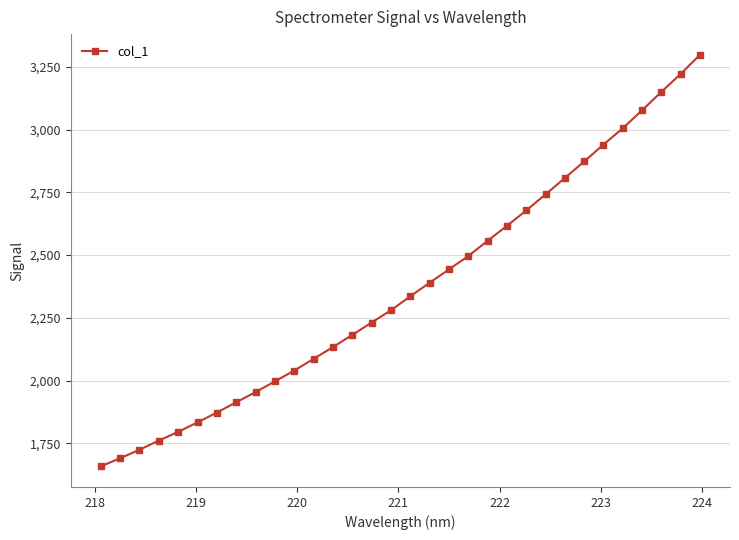

What is the difference between the maximum and minimum values?

1640.9